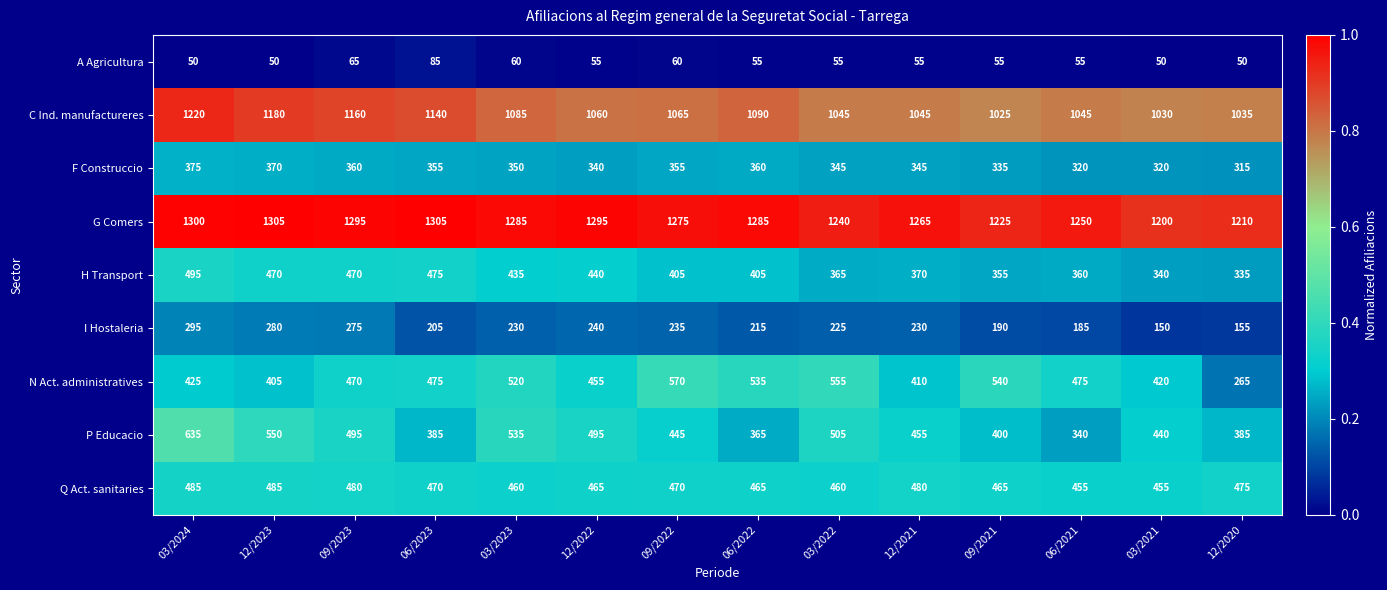

Which series has the widest spread of values?

N Act. administratives